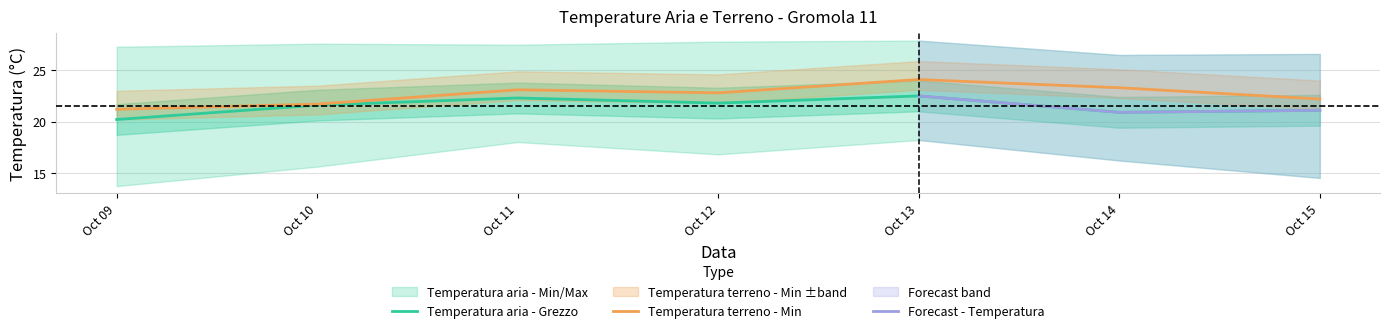

At which category does Temperatura terreno - Min reach its first local peak?

Oct 11